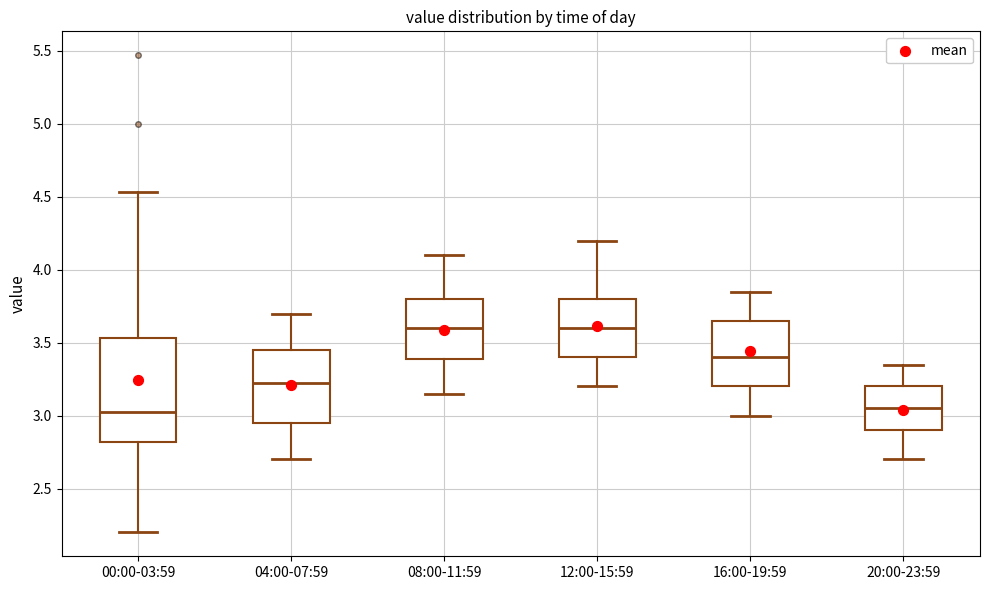

Where does the median line of the box for 04:00-07:59 sit on the y-axis? The values are not printed on the chart, so give them approximately, as read against the axis.

3.25